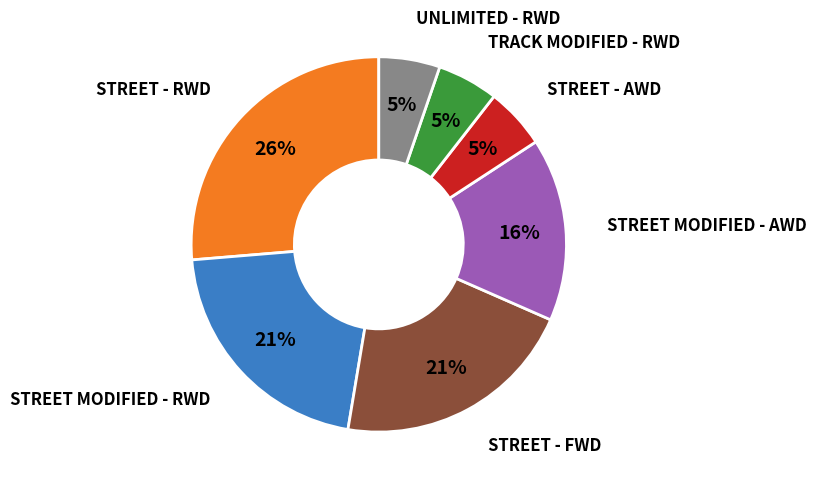

The STREET MODIFIED - RWD slice represents 31% of the pie. True or false?

False